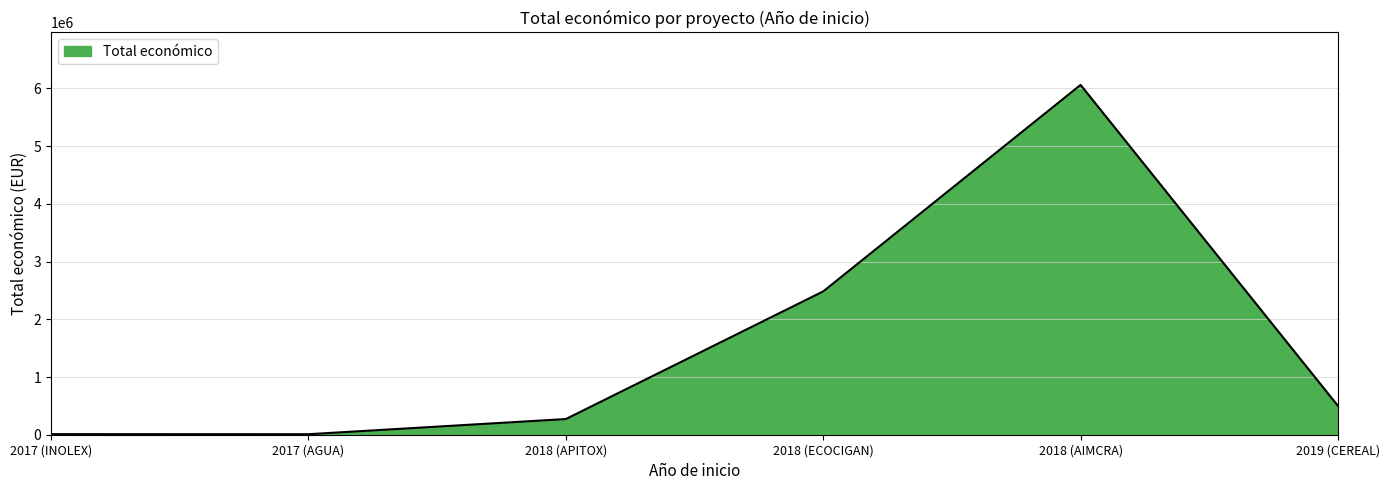

At which label is the value closest to 3035584?

2018 (ECOCIGAN)